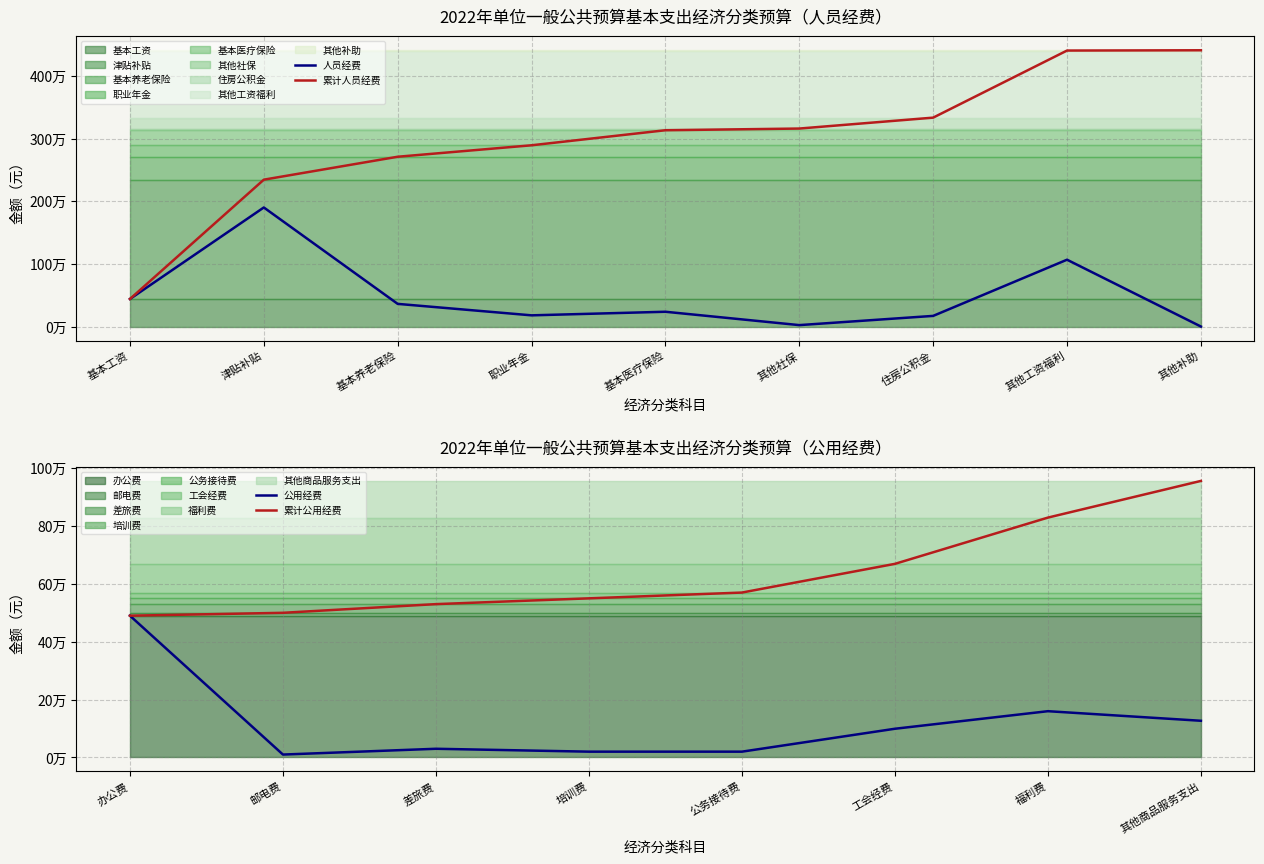

What is the value of the 6th point from the left?

26900